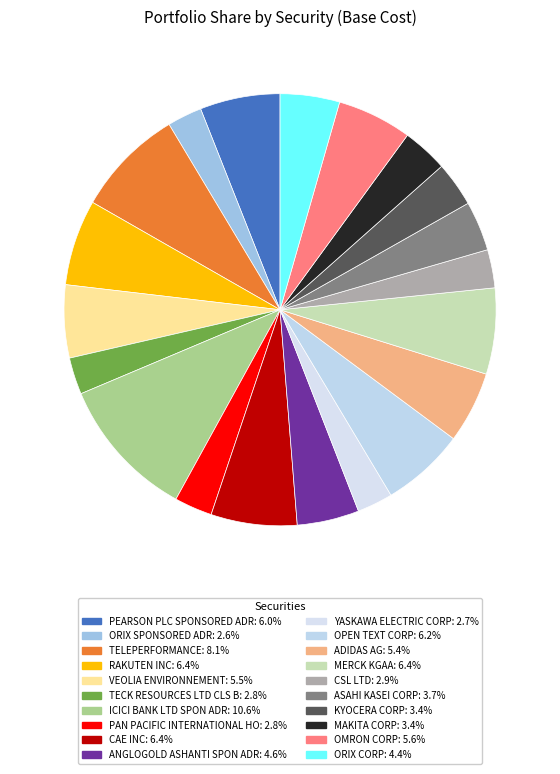

What percentage do PEARSON PLC SPONSORED ADR and TECK RESOURCES LTD CLS B together represent?

8.8%